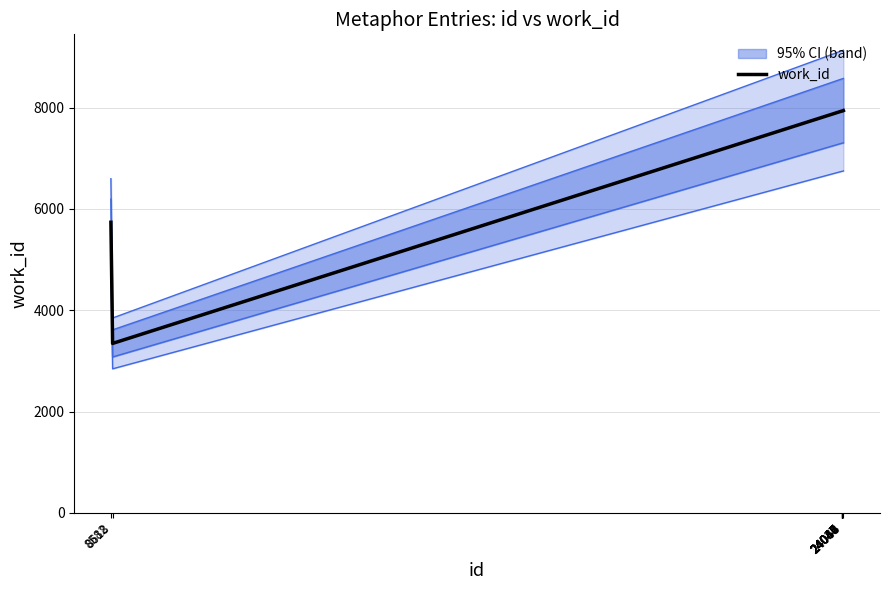

What is the average value?

7256